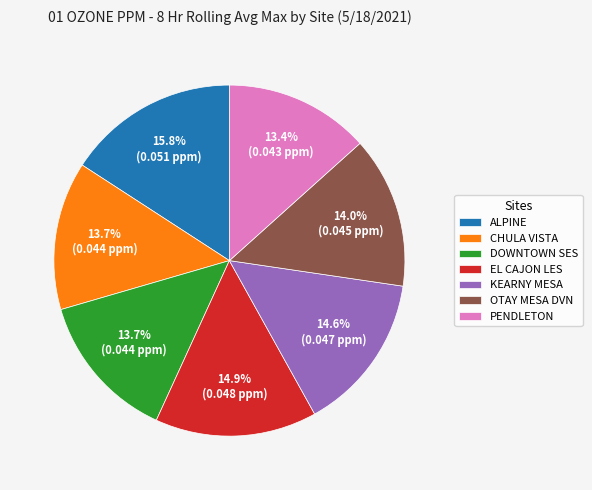

What percentage is NOT represented by DOWNTOWN SES?

86.3%